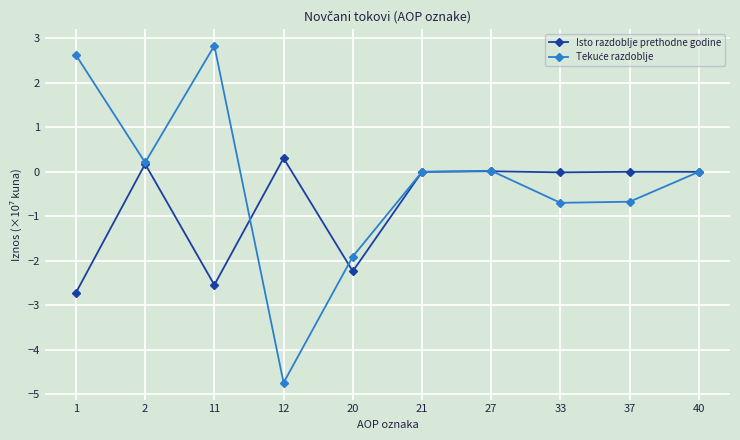

True or false: Isto razdoblje prethodne godine has more than 2 interior local peaks.

True